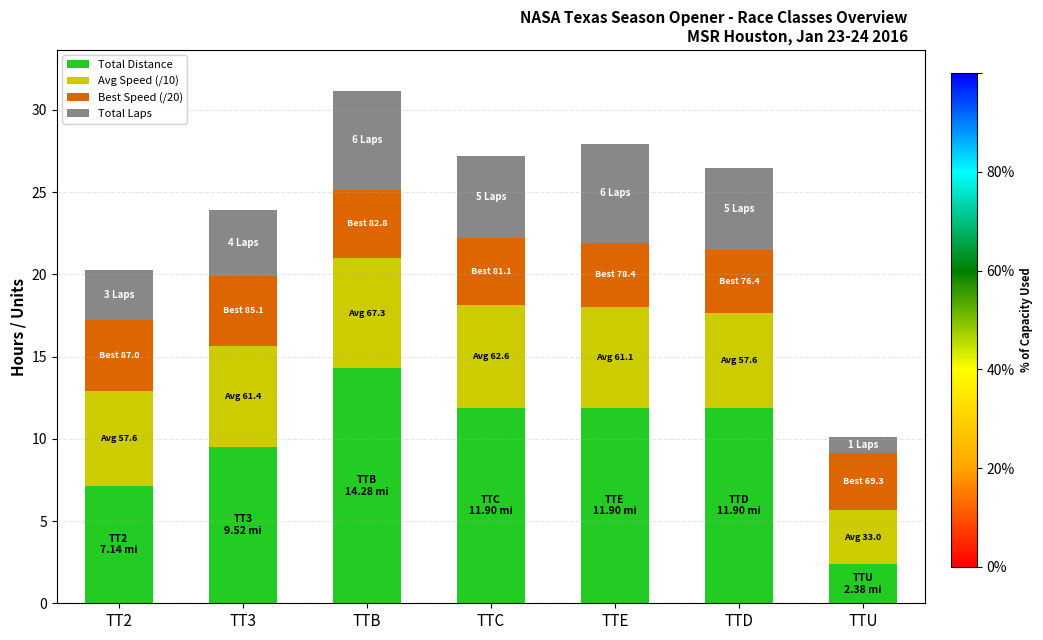

What is the total value across all series at TTC?

27.2